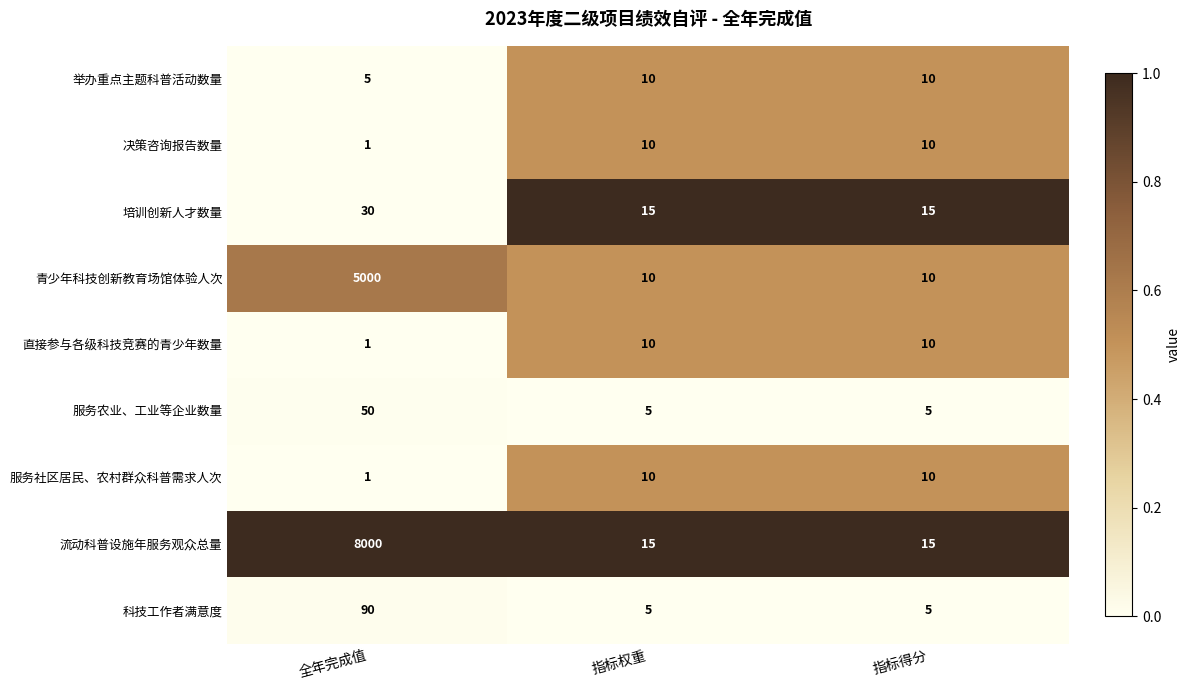

What is the spread (max minus min) of values at 全年完成值?

7999